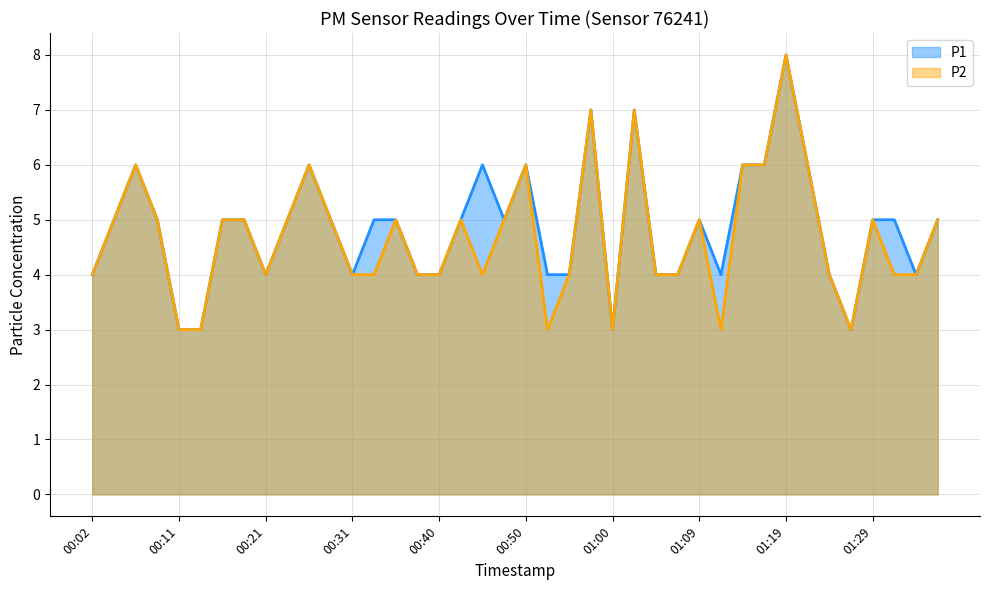

What is the difference between the P2 values at 01:14 and 01:05?

2